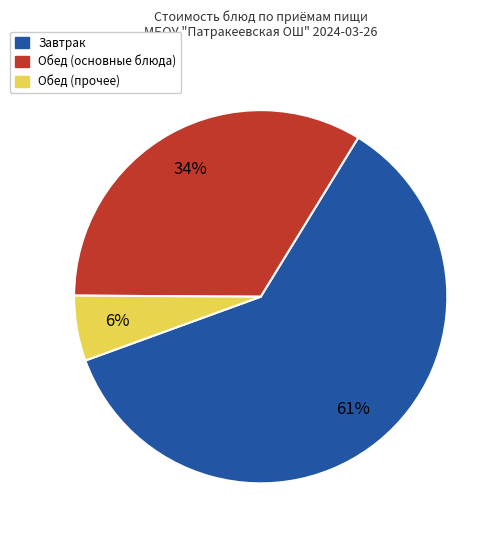

Is there any slice that represents more than half of the pie?

Yes